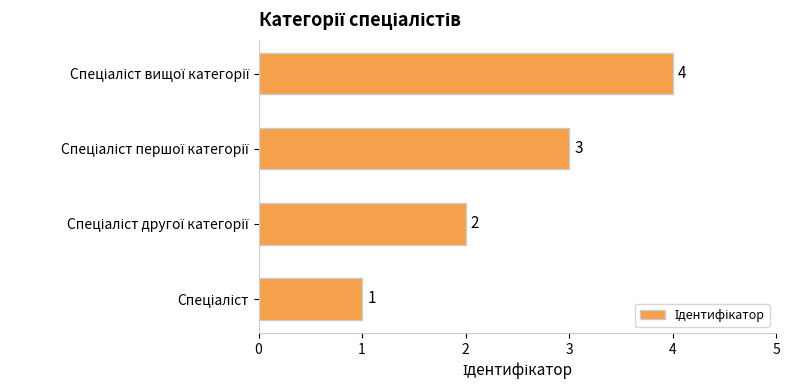

What is the maximum value shown in the chart?

4